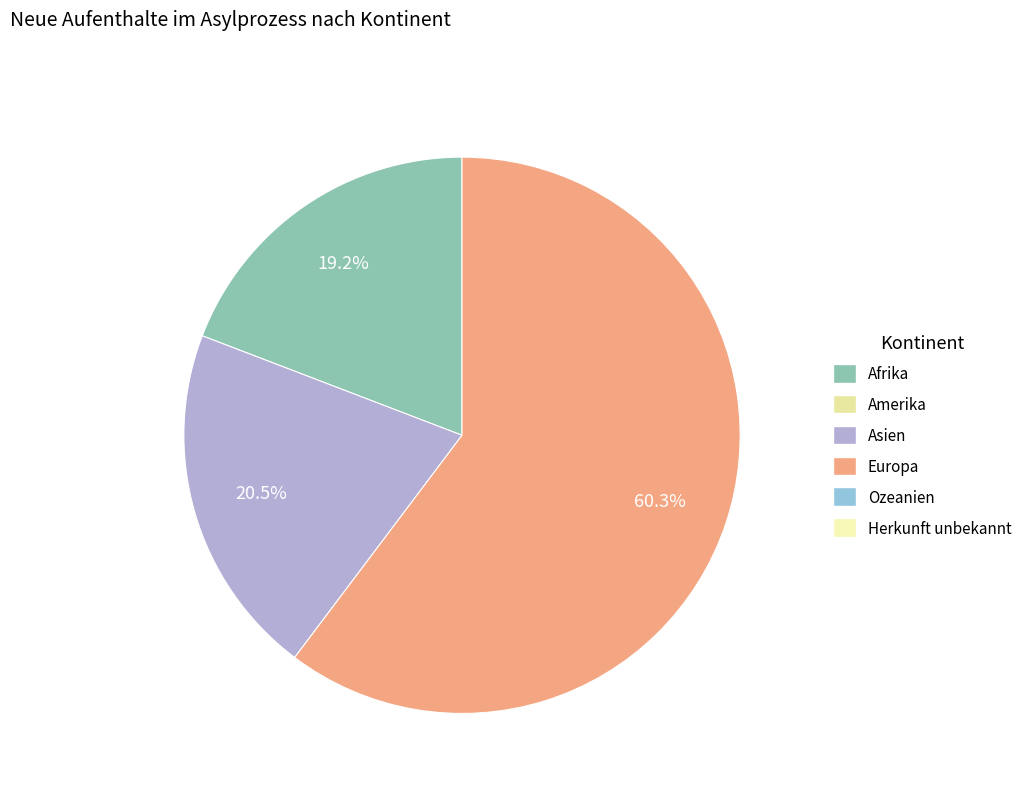

Does any single category account for the majority?

Yes